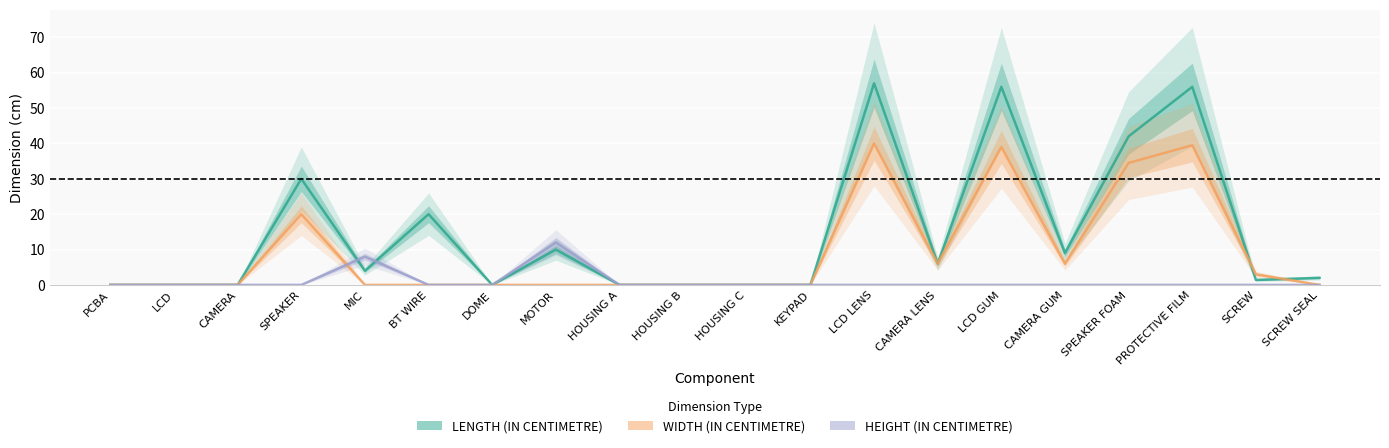

Which series has the largest total across all categories?

LENGTH (IN CENTIMETRE)